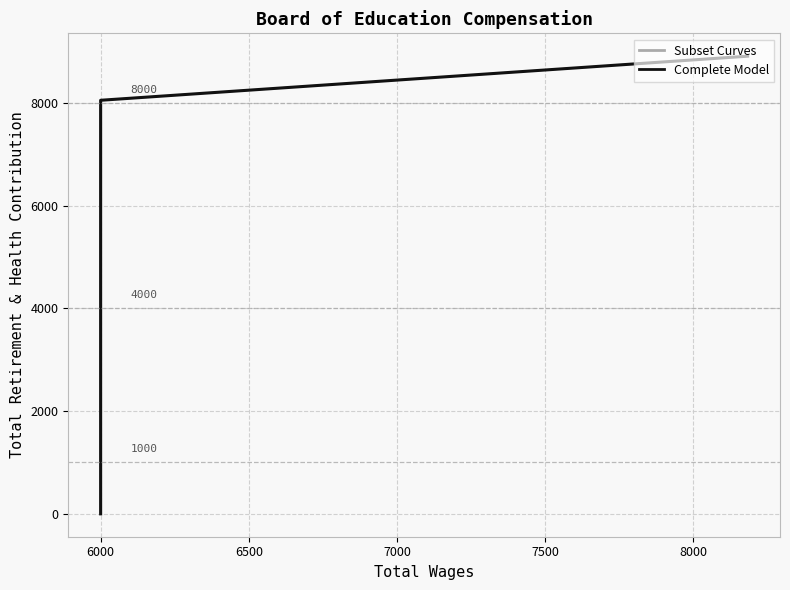

True or false: Complete Model has more than 1 interior local peaks.

False